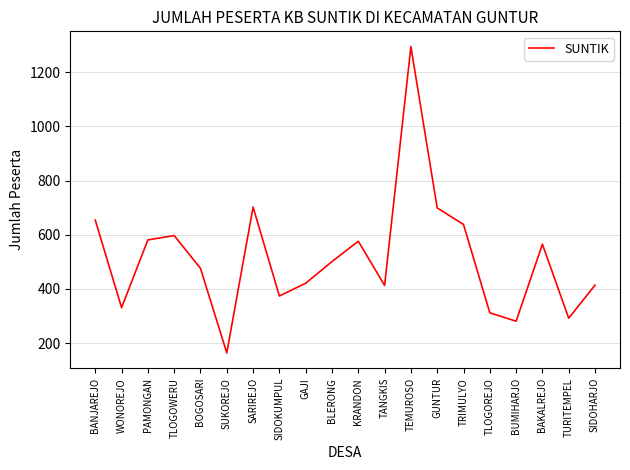

What is the difference between the maximum and minimum values?

1130